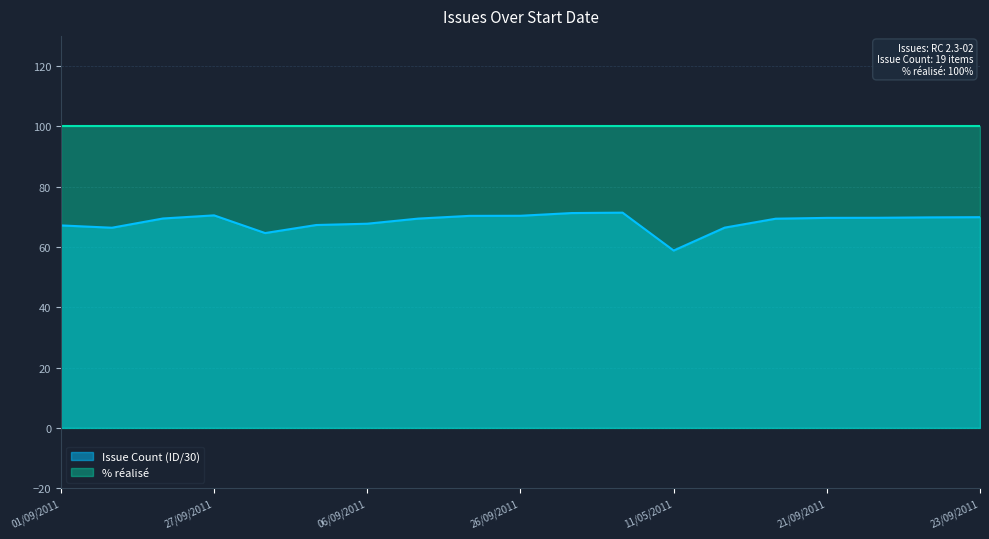

What is the label of the 14th point from the left?

25/08/2011